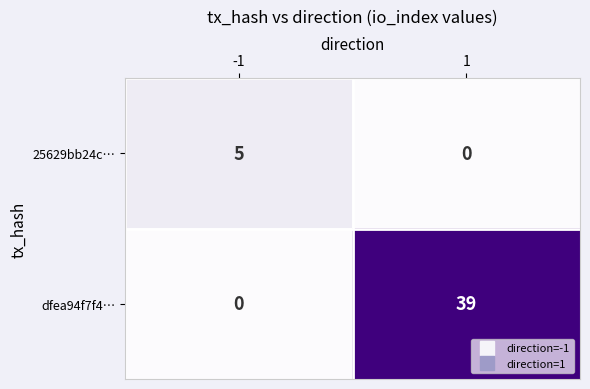

Which category has the highest value across all series?

1